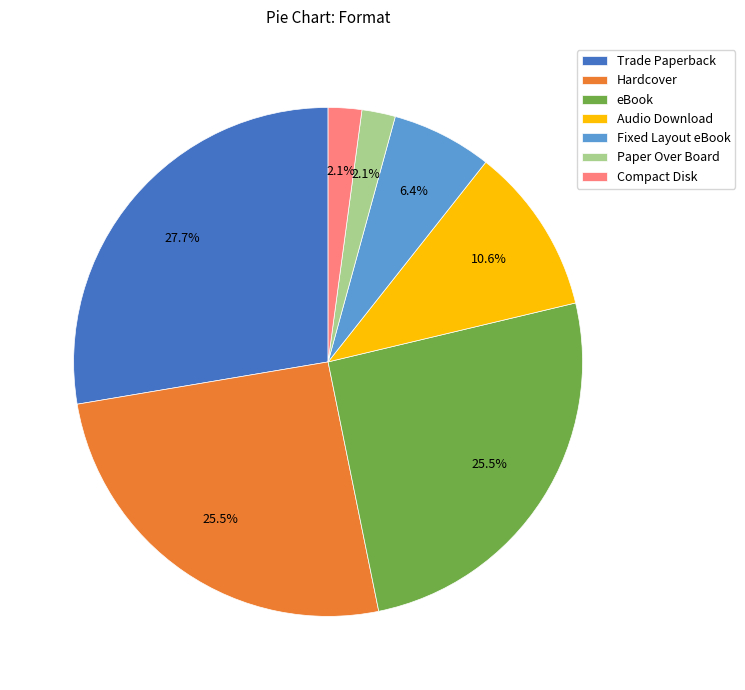

Which slice is the largest?

Trade Paperback